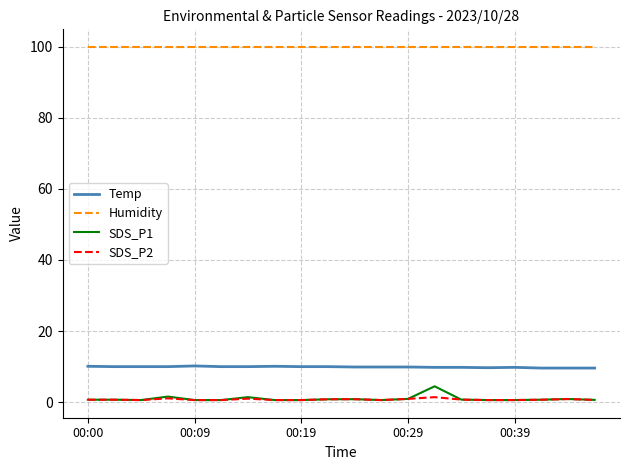

Which series has the largest range (max minus min)?

SDS_P1